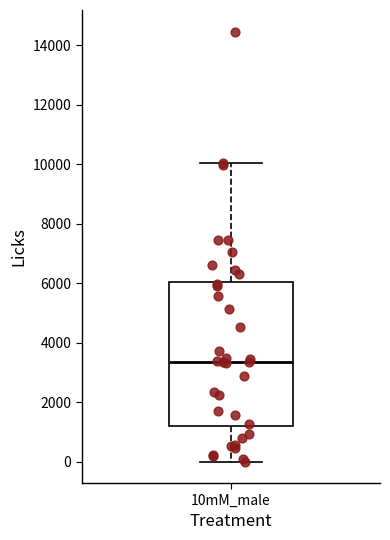

Where is the lower edge of the box for 10mM_male on the y-axis? The values are not printed on the chart, so give them approximately, as read against the axis.

1200